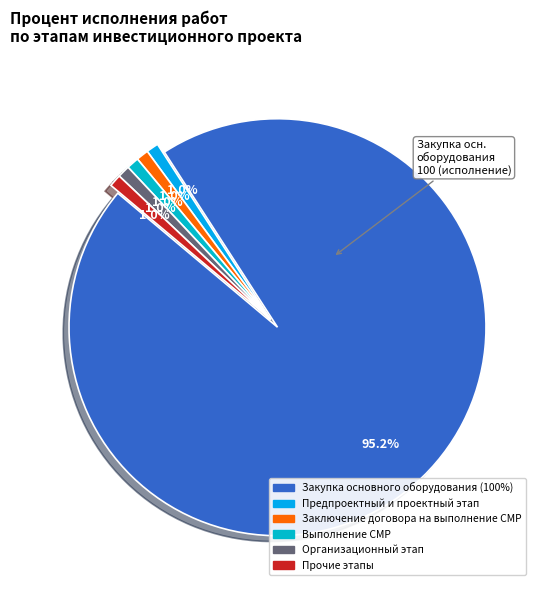

To the nearest percent, what is the difference between the largest and smallest slice percentages?

94%